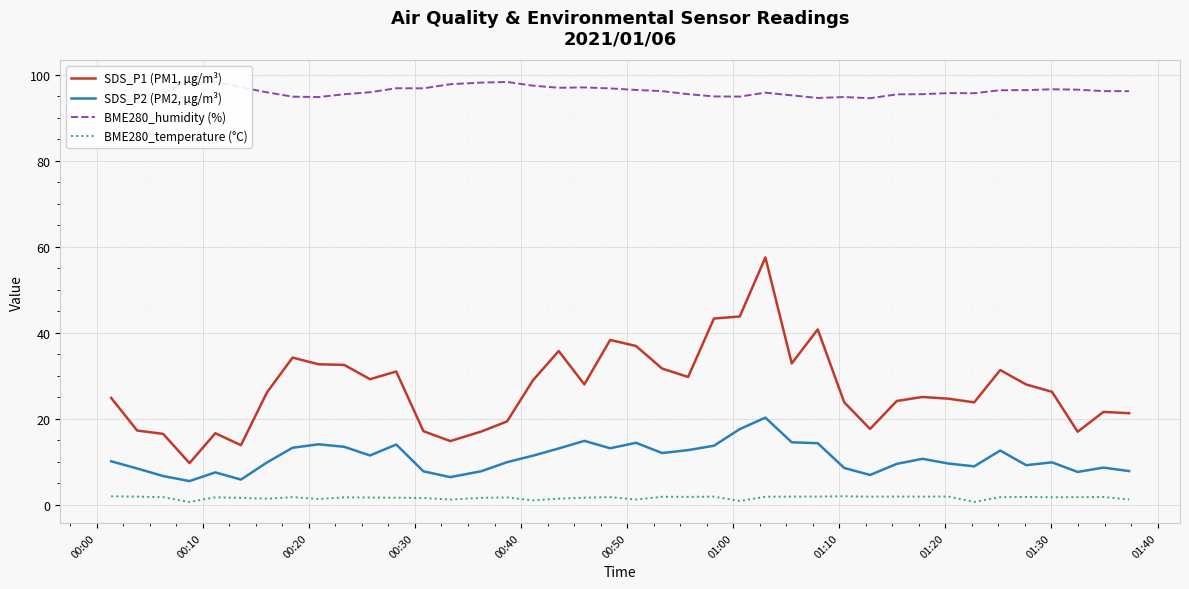

True or false: SDS_P2 (PM2, µg/m³) and SDS_P1 (PM1, µg/m³) cross at least once.

False